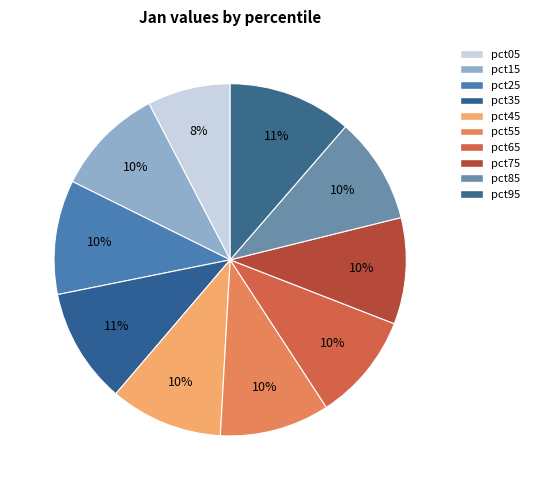

To the nearest percent, what is the combined percentage of pct35 and pct05?

18%